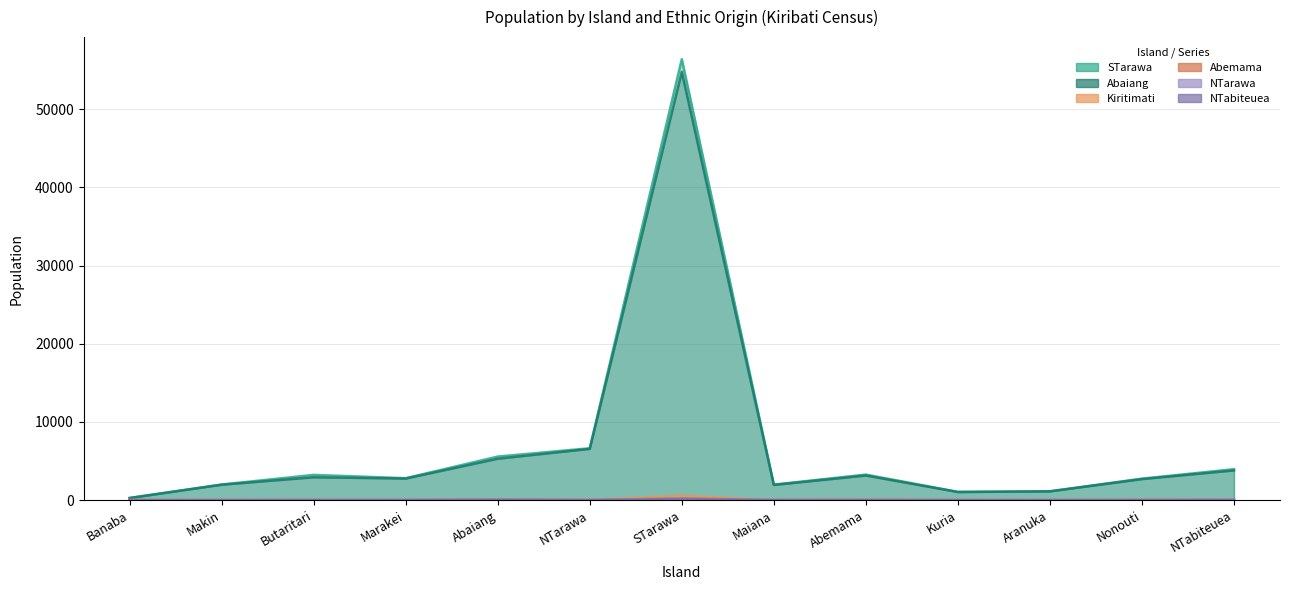

At which category is the sum across all series the highest?

STarawa